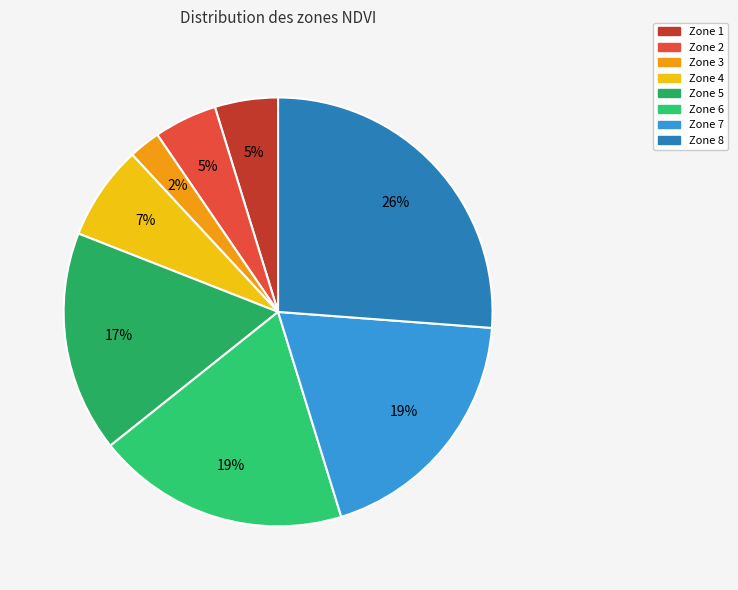

Is the sum of Zone 3 and Zone 6 greater than half?

No